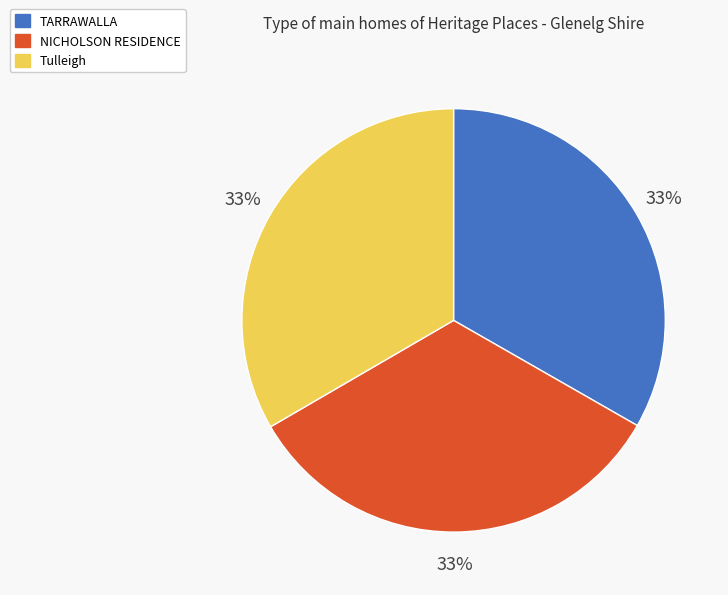

To the nearest percent, what percentage of the pie is TARRAWALLA?

33%